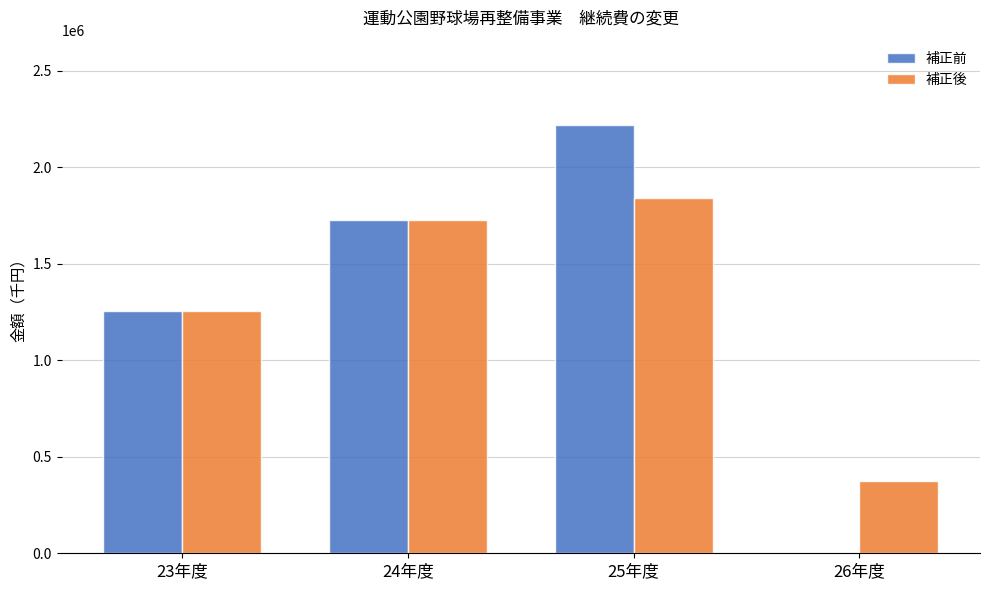

Are the bars grouped side by side (vs. stacked)?

Yes